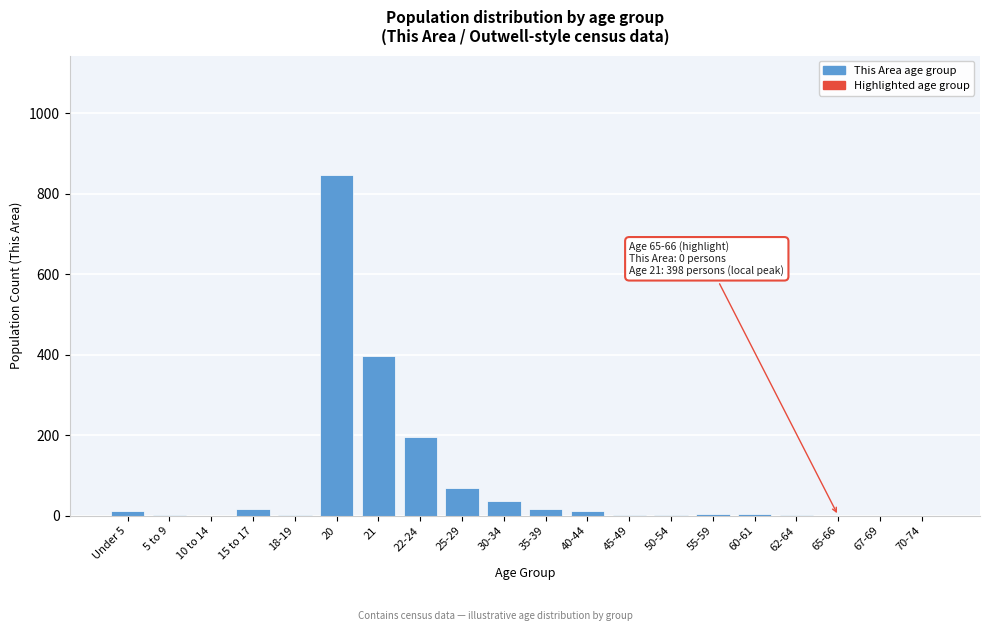

What is the greatest value displayed?

847